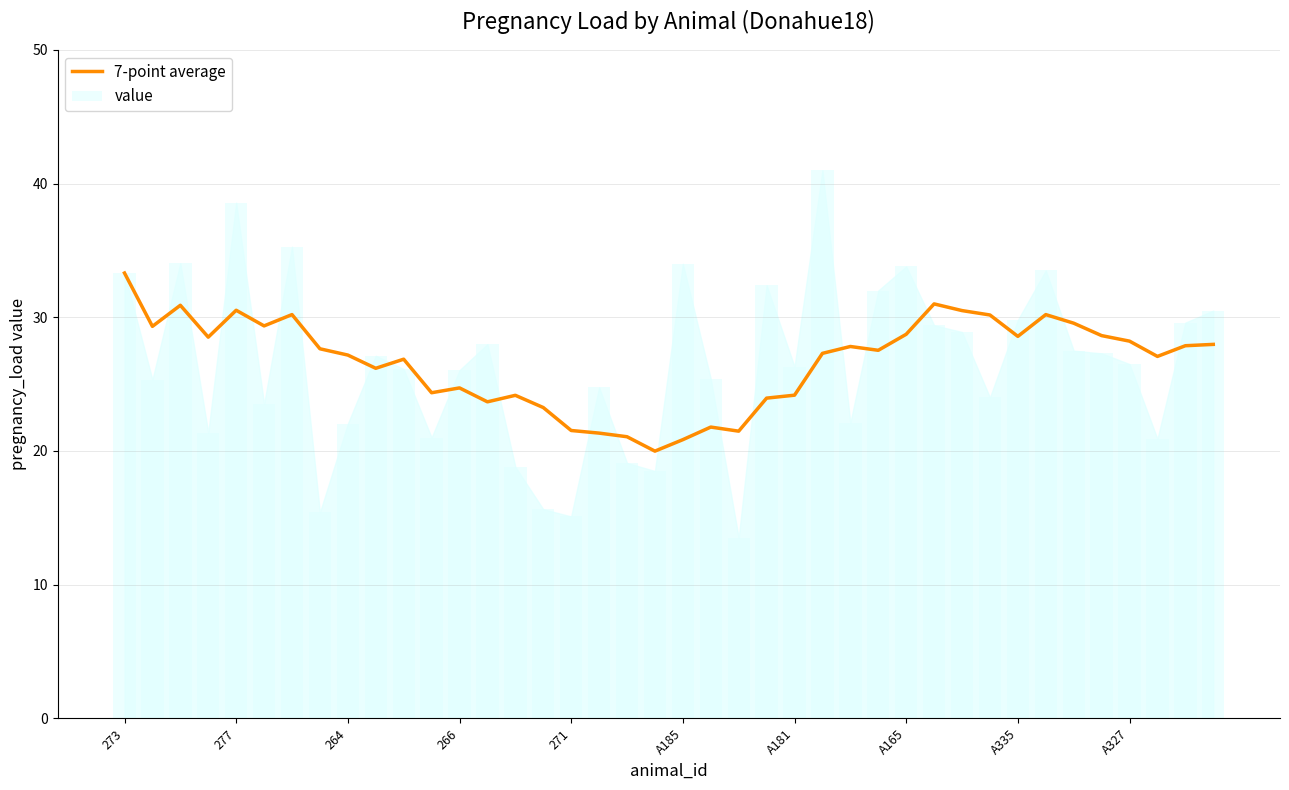

What is the smallest value displayed?

13.5